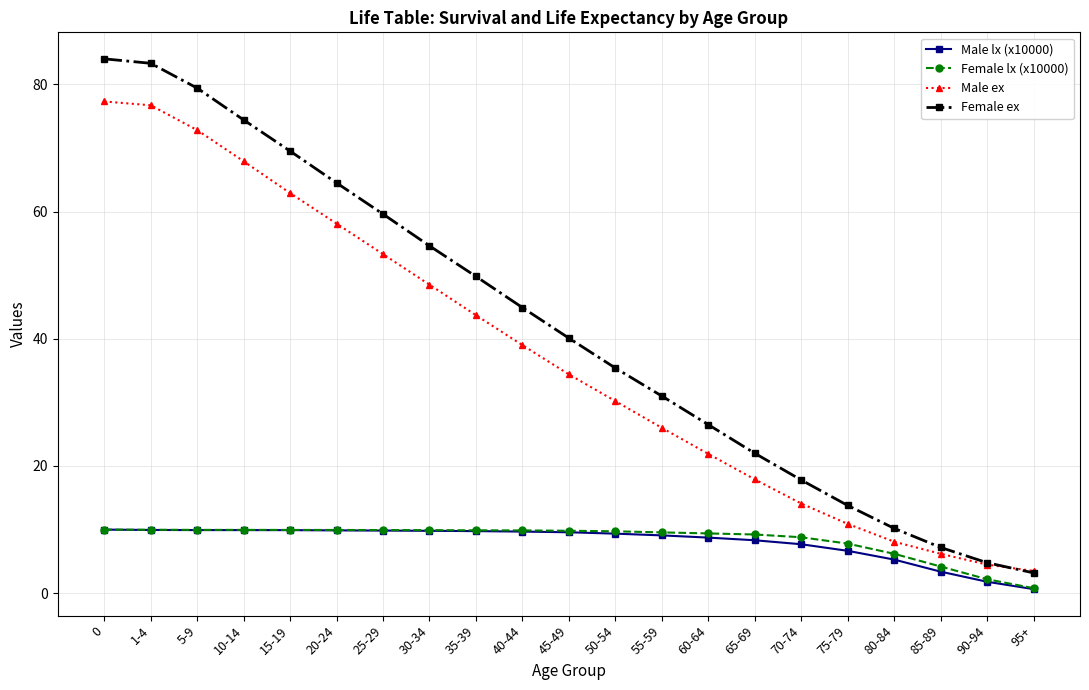

The Female lx (x10000) series shows 10.0 at 5-9. True or false?

True